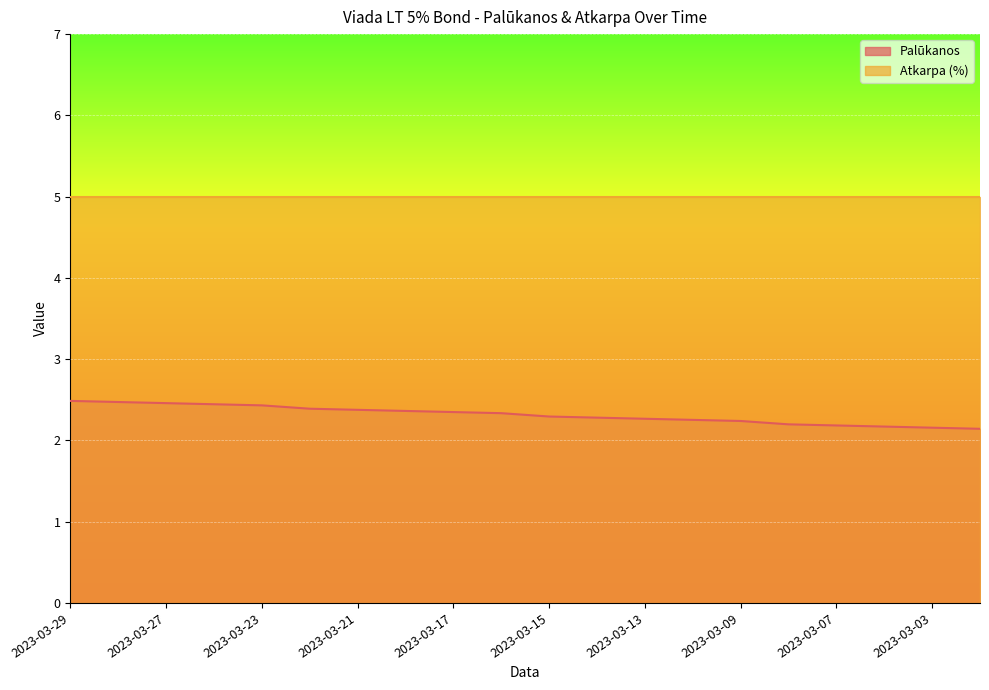

What is the value of the 16th point from the left?

2.2